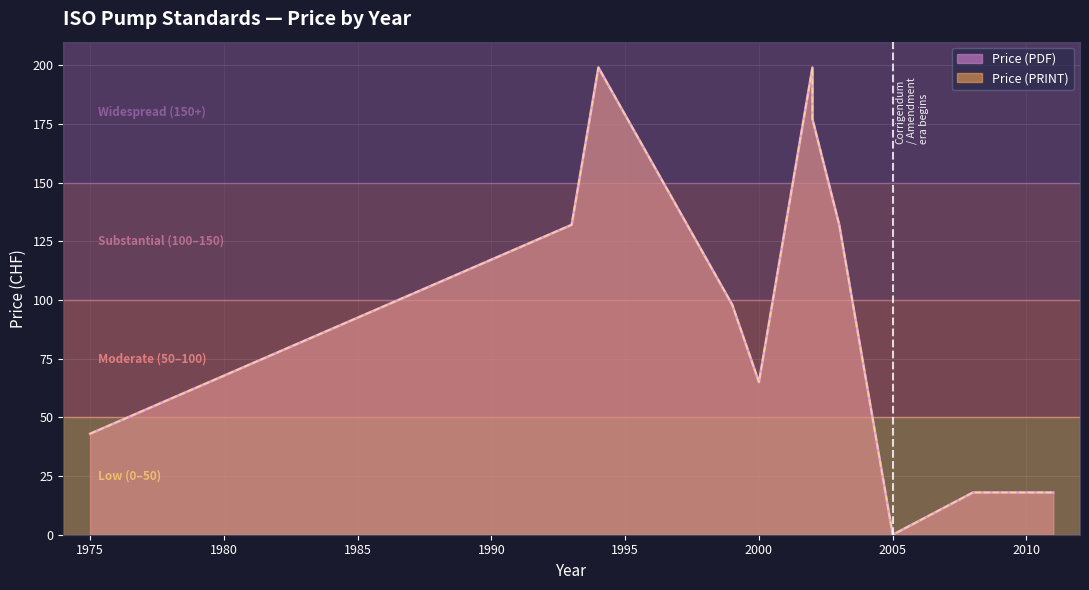

What is the highest value of the Price (PRINT) series?

199